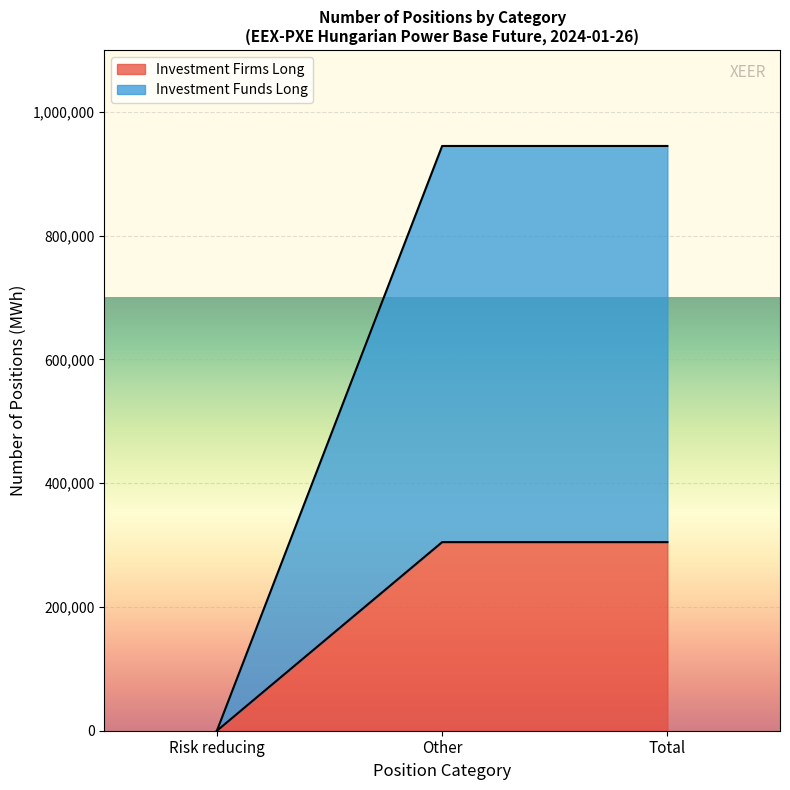

Which category has the lowest value in the Investment Funds Long series?

Risk reducing (Long)